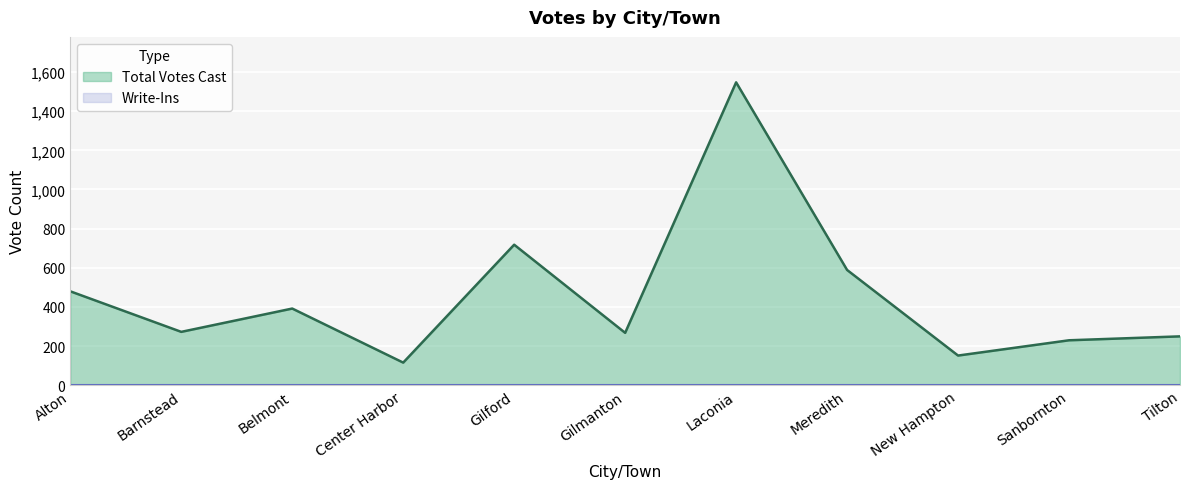

What is the minimum value shown in the chart?

0